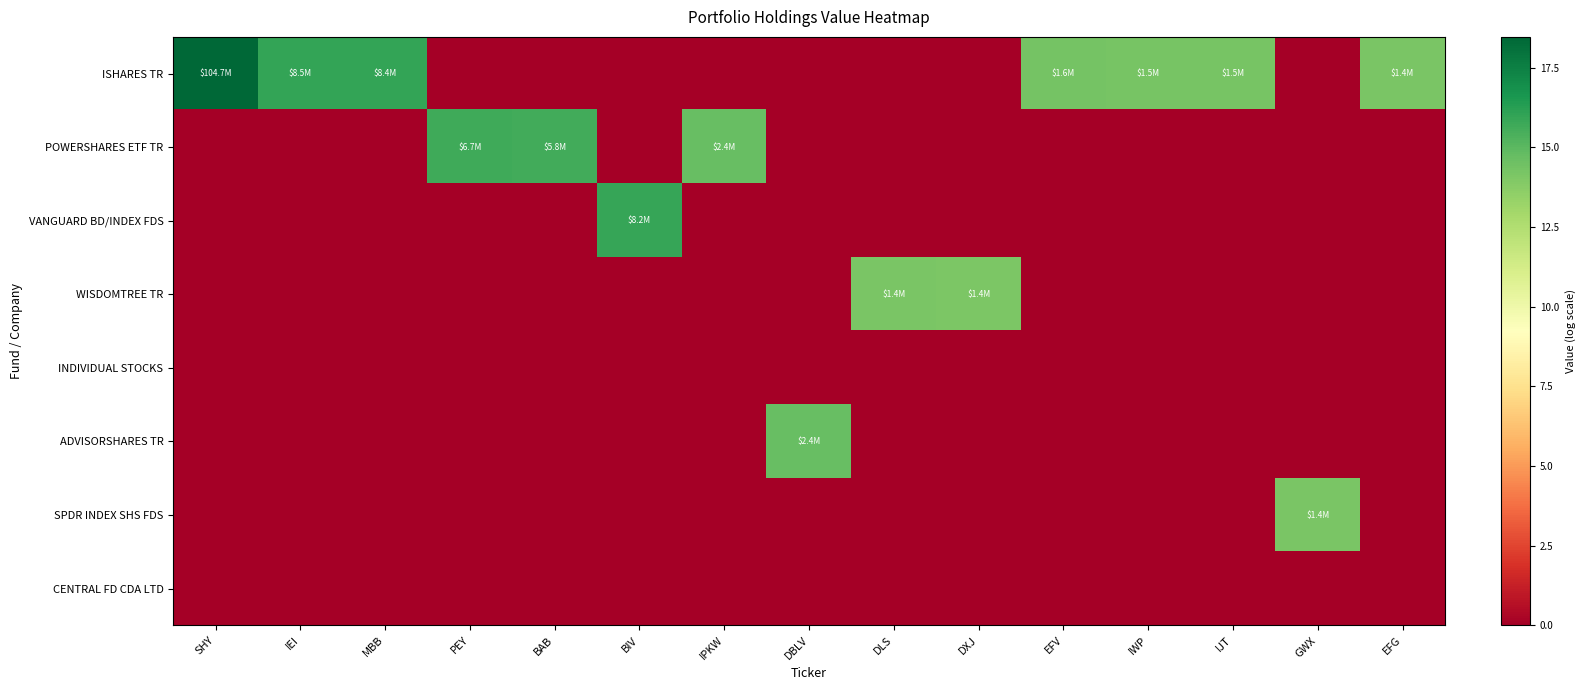

Reading right to left, transcribe all the data shown in this chart.

ISHARES TR: EFG=14.1	GWX=0.0	IJT=14.2	IWP=14.2	EFV=14.3	DXJ=0.0	DLS=0.0	DBLV=0.0	IPKW=0.0	BIV=0.0	BAB=0.0	PEY=0.0	MBB=15.9	IEI=16.0	SHY=18.5
POWERSHARES ETF TR: EFG=0.0	GWX=0.0	IJT=0.0	IWP=0.0	EFV=0.0	DXJ=0.0	DLS=0.0	DBLV=0.0	IPKW=14.7	BIV=0.0	BAB=15.6	PEY=15.7	MBB=0.0	IEI=0.0	SHY=0.0
VANGUARD BD/INDEX FDS: EFG=0.0	GWX=0.0	IJT=0.0	IWP=0.0	EFV=0.0	DXJ=0.0	DLS=0.0	DBLV=0.0	IPKW=0.0	BIV=15.9	BAB=0.0	PEY=0.0	MBB=0.0	IEI=0.0	SHY=0.0
WISDOMTREE TR: EFG=0.0	GWX=0.0	IJT=0.0	IWP=0.0	EFV=0.0	DXJ=14.1	DLS=14.1	DBLV=0.0	IPKW=0.0	BIV=0.0	BAB=0.0	PEY=0.0	MBB=0.0	IEI=0.0	SHY=0.0
INDIVIDUAL STOCKS: EFG=0.0	GWX=0.0	IJT=0.0	IWP=0.0	EFV=0.0	DXJ=0.0	DLS=0.0	DBLV=0.0	IPKW=0.0	BIV=0.0	BAB=0.0	PEY=0.0	MBB=0.0	IEI=0.0	SHY=0.0
ADVISORSHARES TR: EFG=0.0	GWX=0.0	IJT=0.0	IWP=0.0	EFV=0.0	DXJ=0.0	DLS=0.0	DBLV=14.7	IPKW=0.0	BIV=0.0	BAB=0.0	PEY=0.0	MBB=0.0	IEI=0.0	SHY=0.0
SPDR INDEX SHS FDS: EFG=0.0	GWX=14.2	IJT=0.0	IWP=0.0	EFV=0.0	DXJ=0.0	DLS=0.0	DBLV=0.0	IPKW=0.0	BIV=0.0	BAB=0.0	PEY=0.0	MBB=0.0	IEI=0.0	SHY=0.0
CENTRAL FD CDA LTD: EFG=0.0	GWX=0.0	IJT=0.0	IWP=0.0	EFV=0.0	DXJ=0.0	DLS=0.0	DBLV=0.0	IPKW=0.0	BIV=0.0	BAB=0.0	PEY=0.0	MBB=0.0	IEI=0.0	SHY=0.0